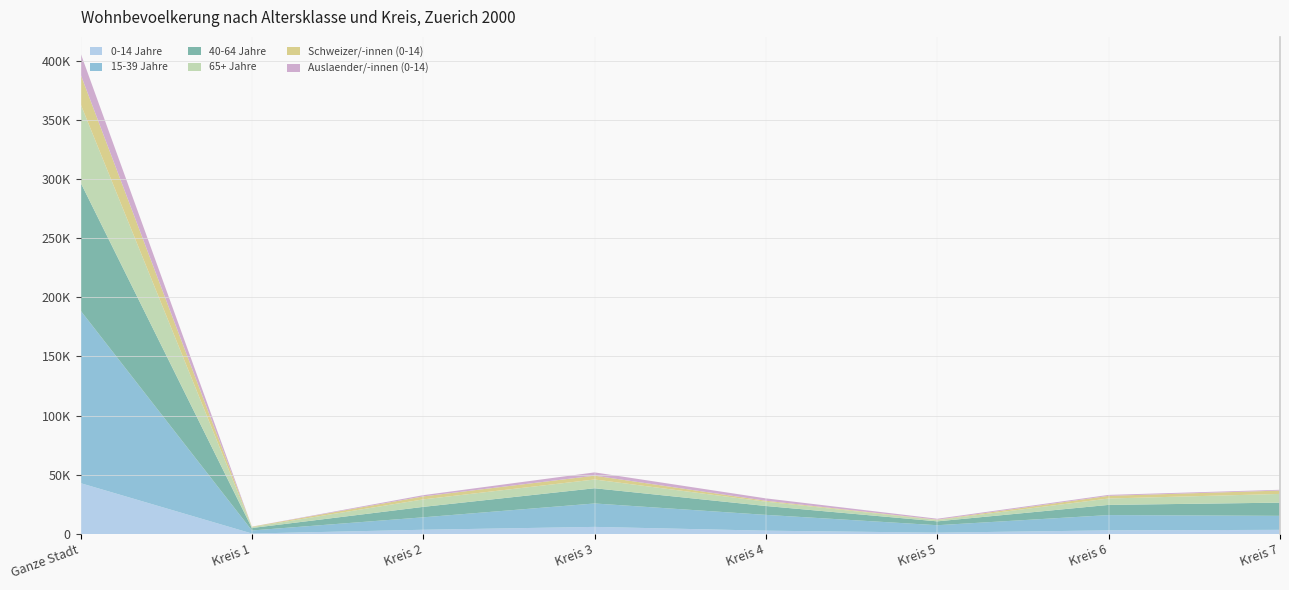

Reading right to left, list all the values displayed in this chart.

0-14 Jahre: Kreis 7=3501	Kreis 6=3054	Kreis 5=1123	Kreis 4=2797	Kreis 3=6000	Kreis 2=3578	Kreis 1=390	Ganze Stadt=42949
15-39 Jahre: Kreis 7=11836	Kreis 6=12931	Kreis 5=6297	Kreis 4=13351	Kreis 3=19789	Kreis 2=10518	Kreis 1=2594	Ganze Stadt=145797
40-64 Jahre: Kreis 7=11150	Kreis 6=8596	Kreis 5=3260	Kreis 4=7495	Kreis 3=12859	Kreis 2=8821	Kreis 1=2065	Ganze Stadt=108178
65+ Jahre: Kreis 7=7368	Kreis 6=5400	Kreis 5=1086	Kreis 4=3643	Kreis 3=7405	Kreis 2=6317	Kreis 1=772	Ganze Stadt=66349
Schweizer/-innen (0-14): Kreis 7=2843	Kreis 6=2256	Kreis 5=351	Kreis 4=798	Kreis 3=3224	Kreis 2=2533	Kreis 1=344	Ganze Stadt=25100
Auslaender/-innen (0-14): Kreis 7=658	Kreis 6=798	Kreis 5=772	Kreis 4=1999	Kreis 3=2776	Kreis 2=1045	Kreis 1=46	Ganze Stadt=17849